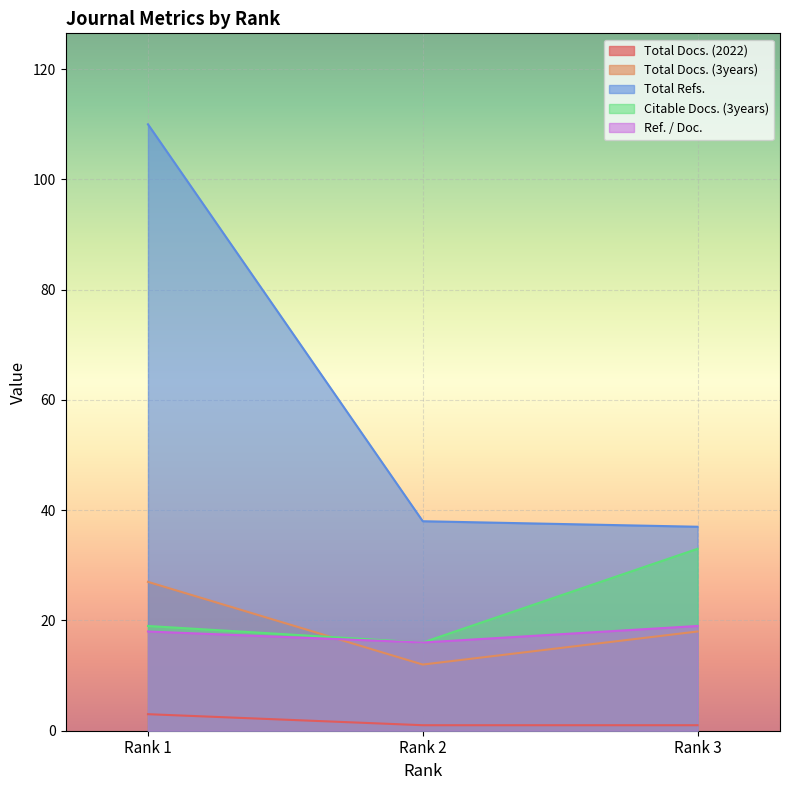

The Total Docs. (3years) series shows 7 at Rank 3. True or false?

False